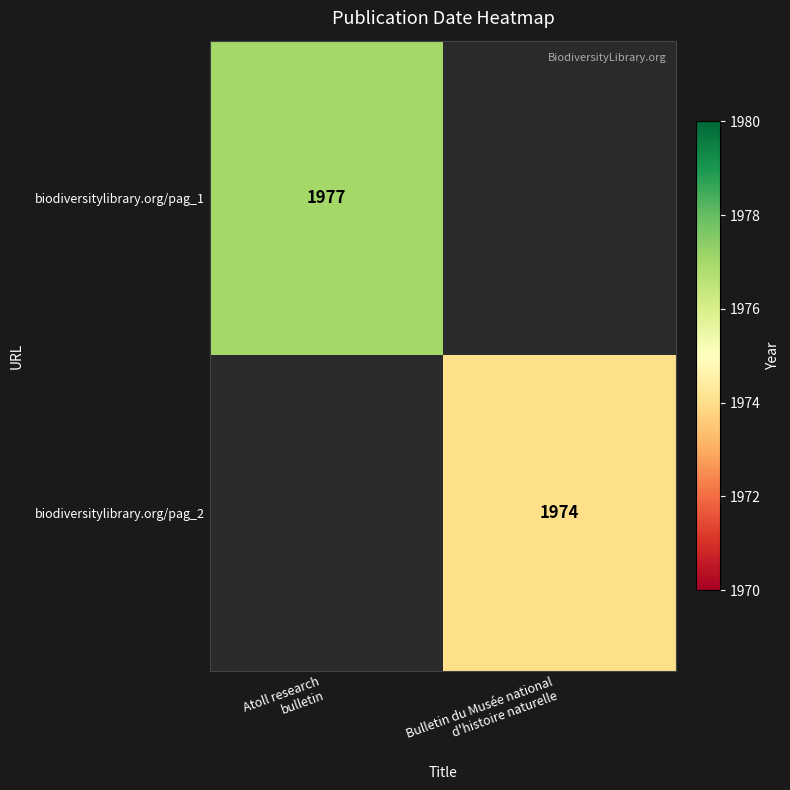

At which label does biodiversitylibrary.org/pag_2 reach its minimum?

Atoll research bulletin